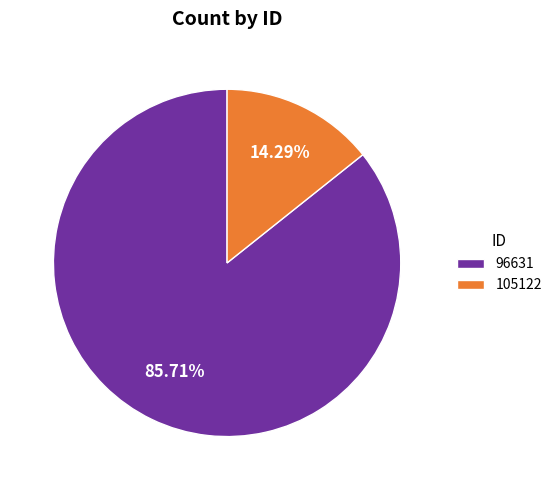

Is it true that 96631 is 76% of the pie?

False